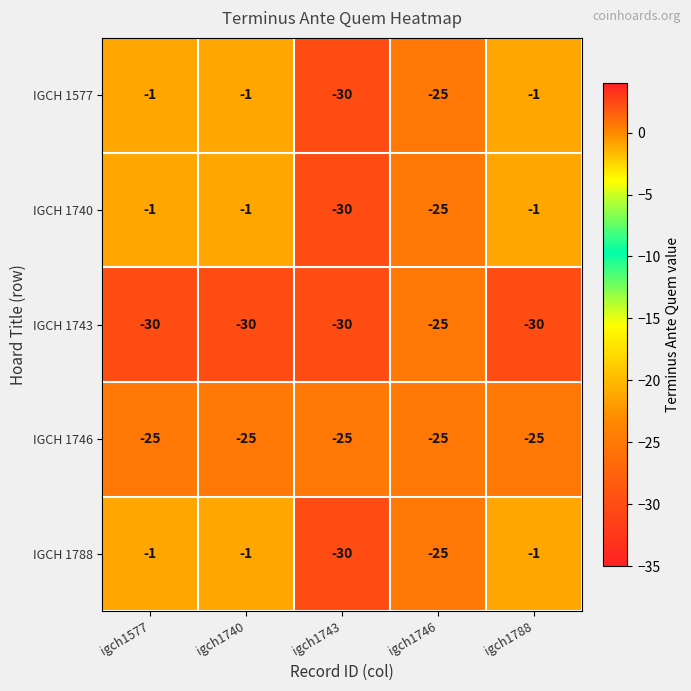

Is it true that IGCH 1746 equals -25 at igch1577?

True